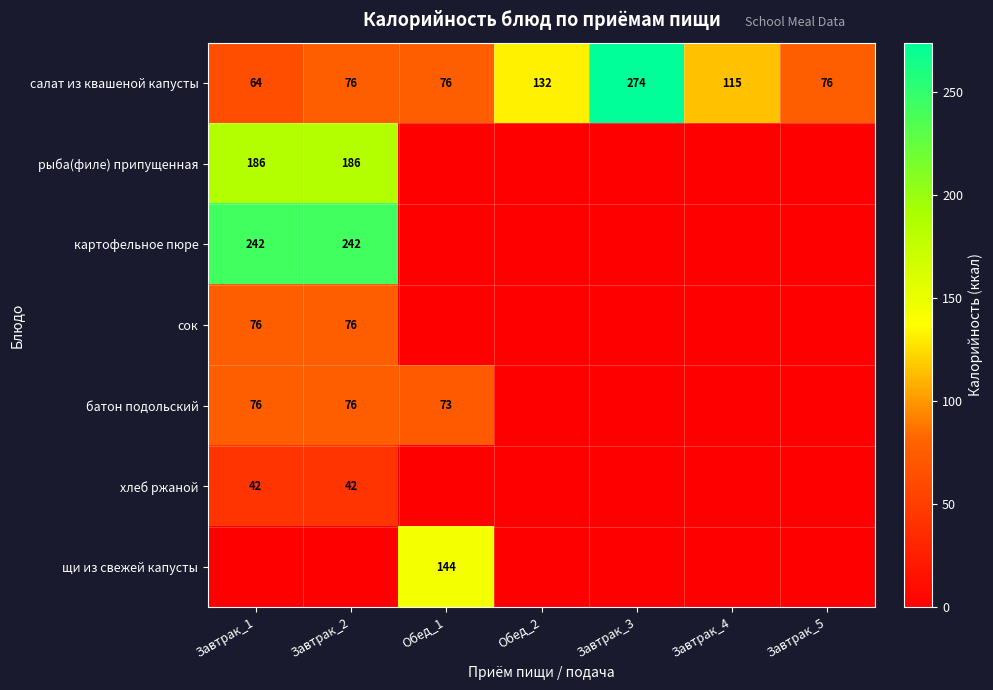

True or false: салат из квашеной капусты has a value of 132 at Обед_2.

True